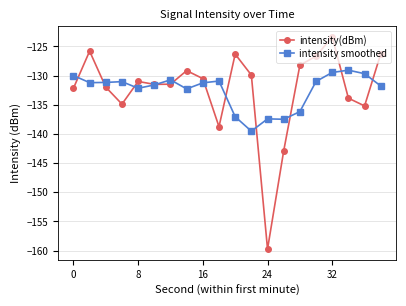

How many lines are shown in the chart?

2